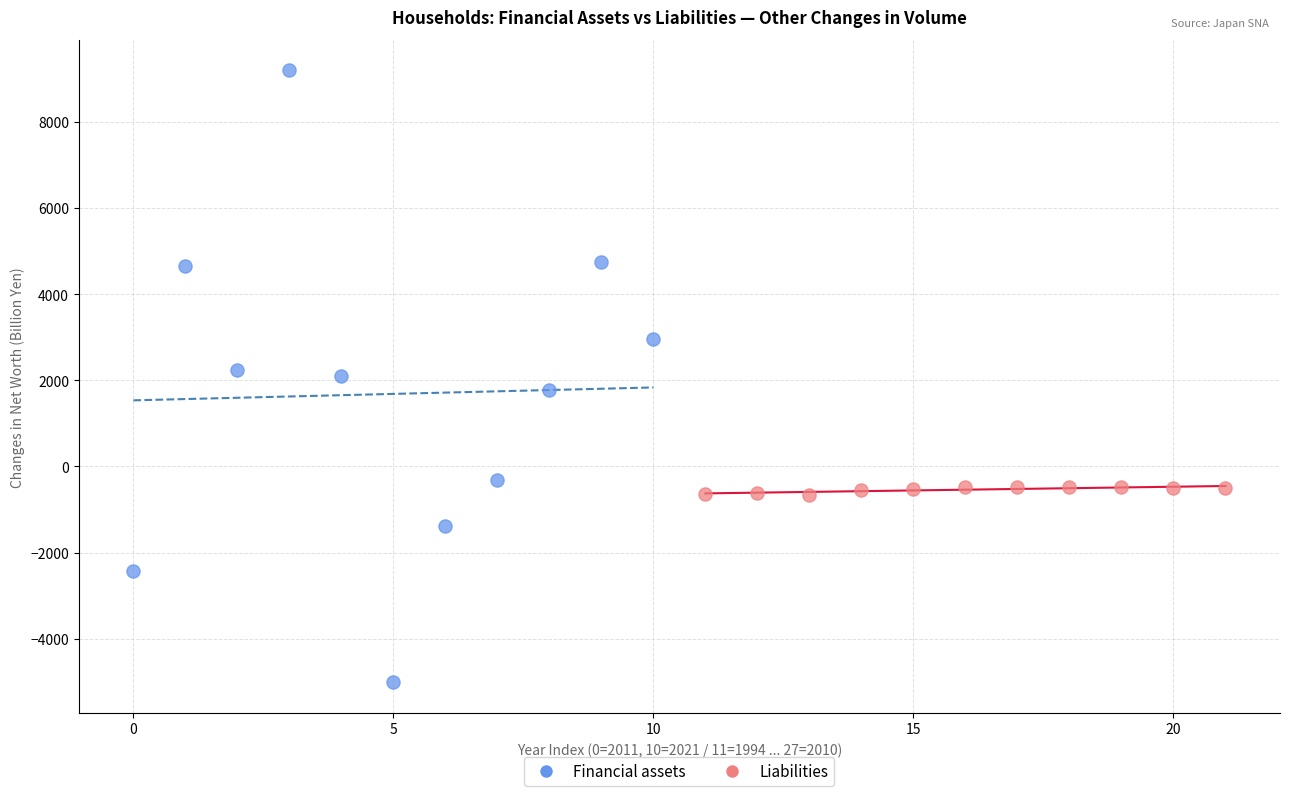

Which series reaches the maximum Y coordinate?

Financial assets